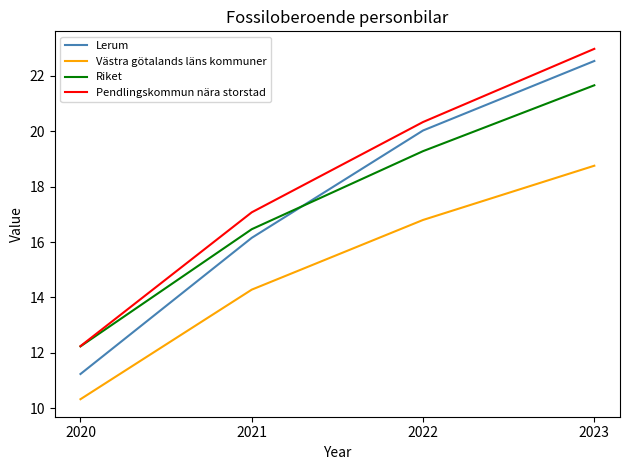

The Västra götalands läns kommuner series shows 3.8 at 2021. True or false?

False